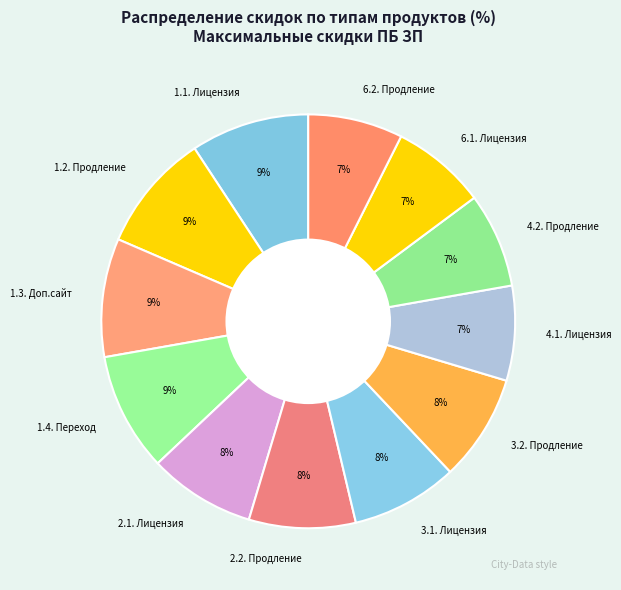

To the nearest percent, what is the difference between the largest and smallest slice percentages?

2%